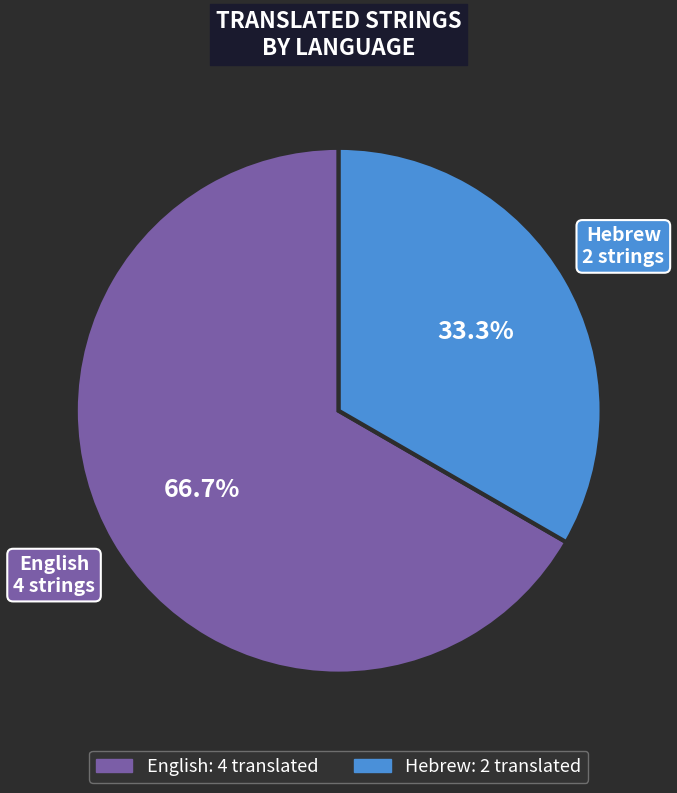

To the nearest percent, what percentage of the pie is Hebrew?

33%